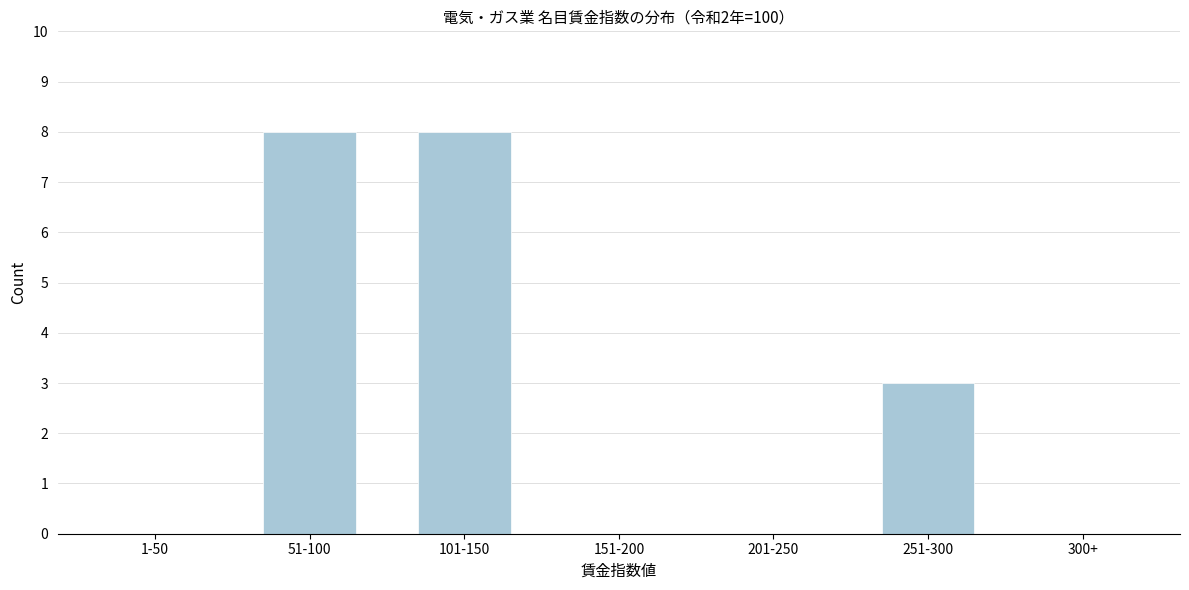

Reading left to right, extract all data points from this chart.

1-50=0	51-100=8	101-150=8	151-200=0	201-250=0	251-300=3	300+=0